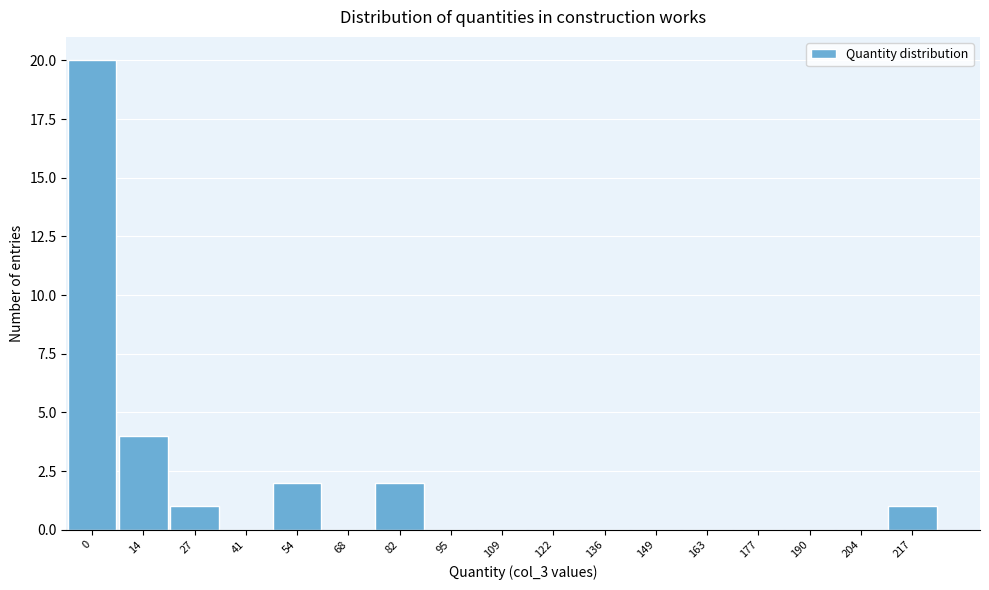

Reading left to right, what are all the values shown in this chart?

0=20	14=4	27=1	41=0	54=2	68=0	82=2	95=0	109=0	122=0	136=0	149=0	163=0	177=0	190=0	204=0	217=1